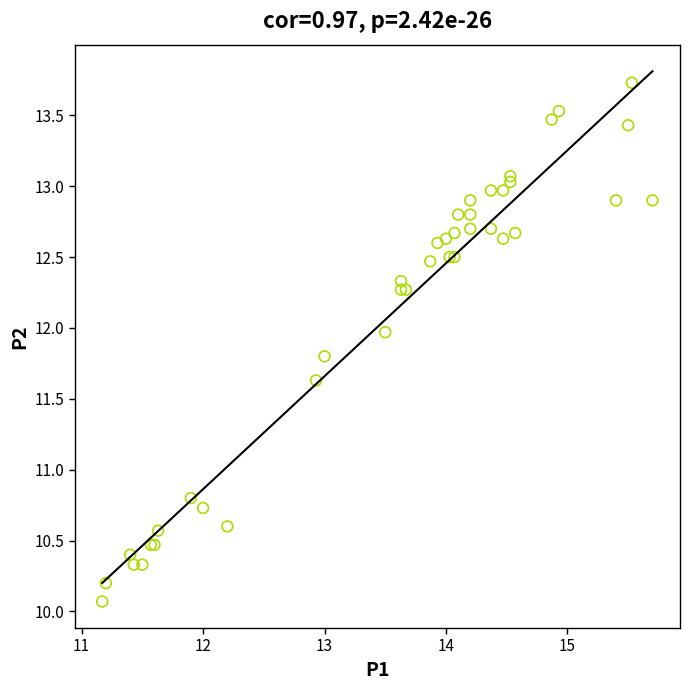

What Y value in the scatter plot is closest to 11?

10.8